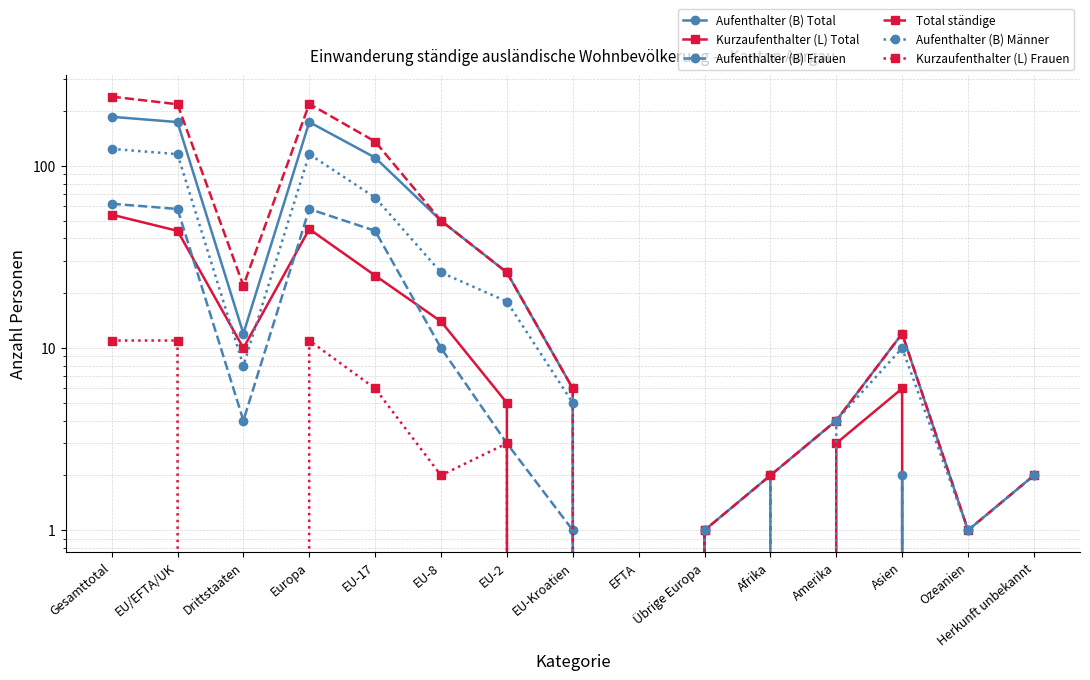

At Europa, list the series in order from smallest to largest.

Kurzaufenthalter (L) Frauen, Kurzaufenthalter (L) Total, Aufenthalter (B) Frauen, Aufenthalter (B) Männer, Aufenthalter (B) Total, Total ständige